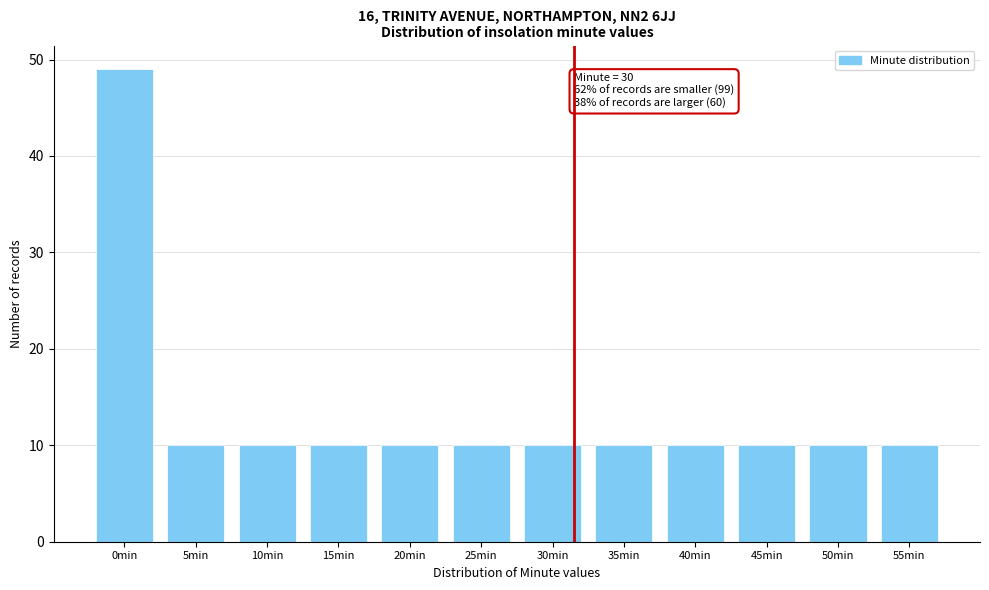

Reading left to right, extract all data points from this chart.

49	10	10	10	10	10	10	10	10	10	10	10